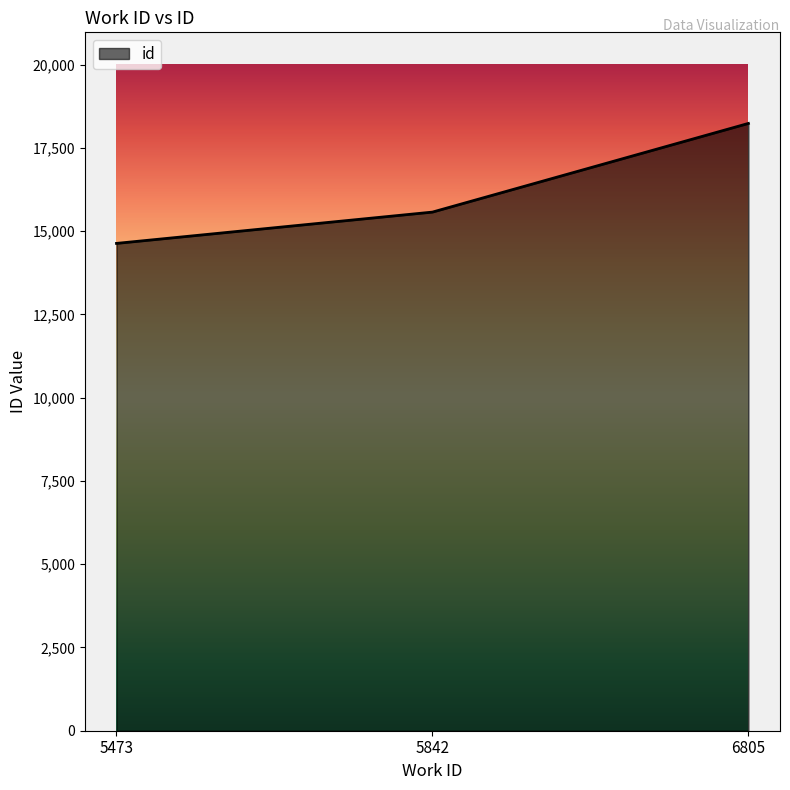

Rank the categories by value from lowest to highest.

5473, 5842, 6805